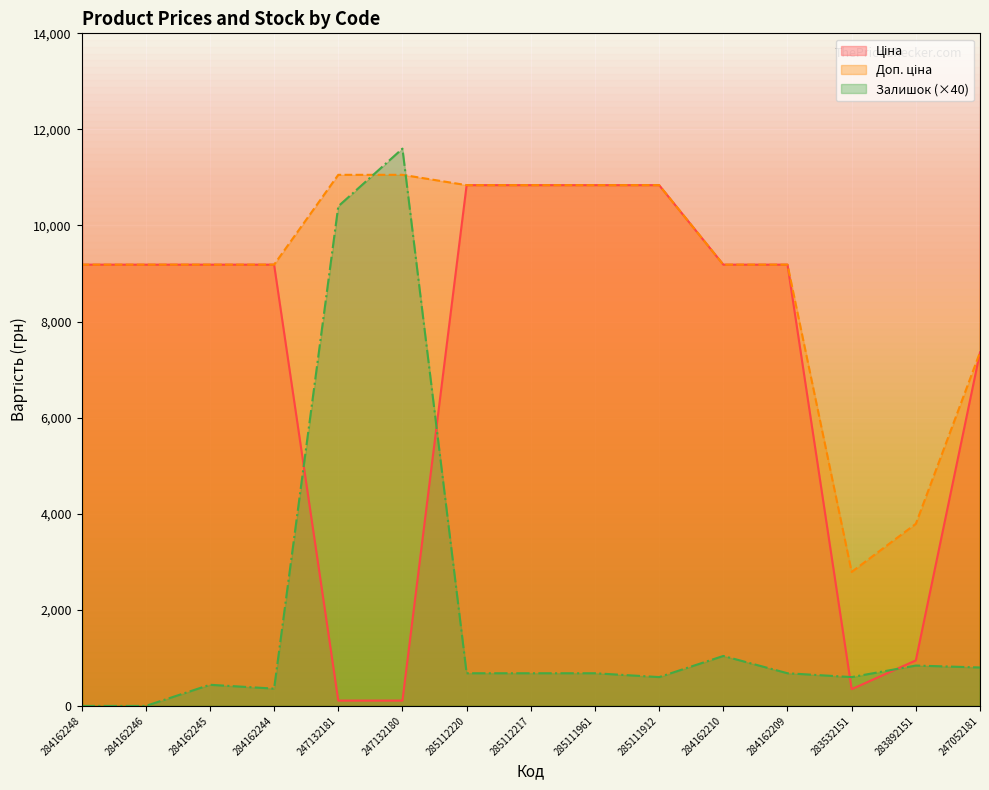

What is the difference between the Доп. ціна values at 285112220 and 247132181?

214.9